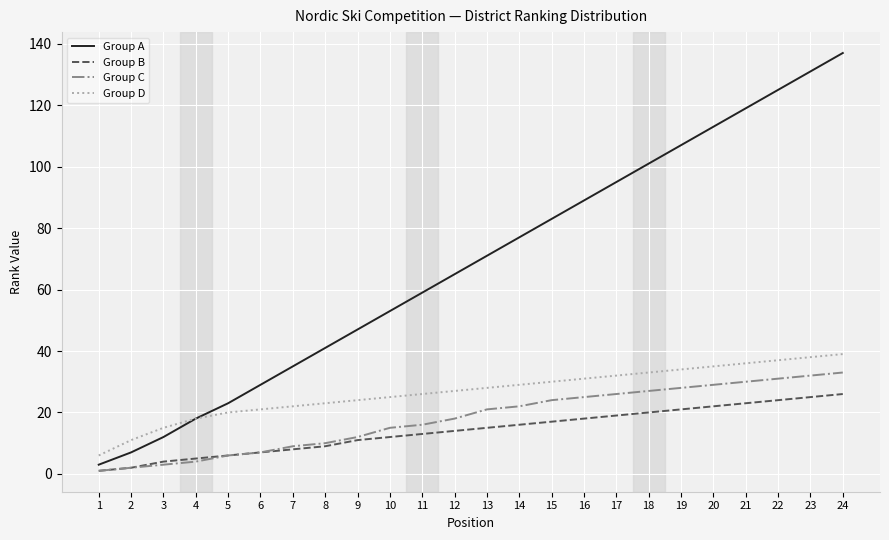

Which label corresponds to the largest value in the chart?

24